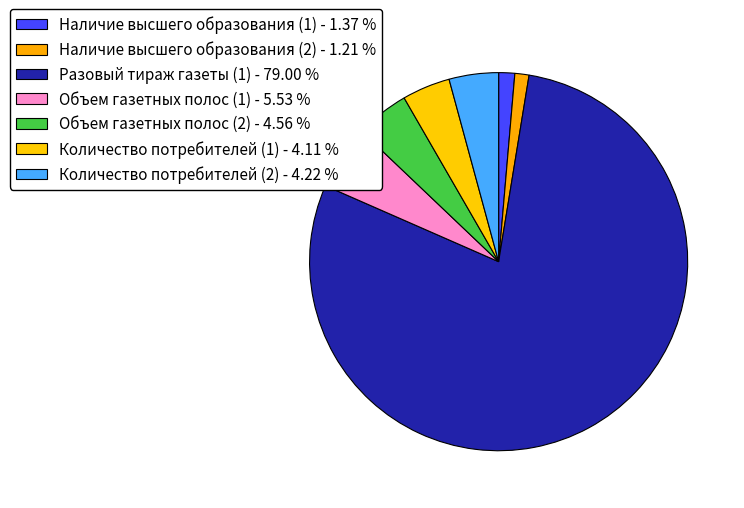

How many segments does this pie chart have?

7